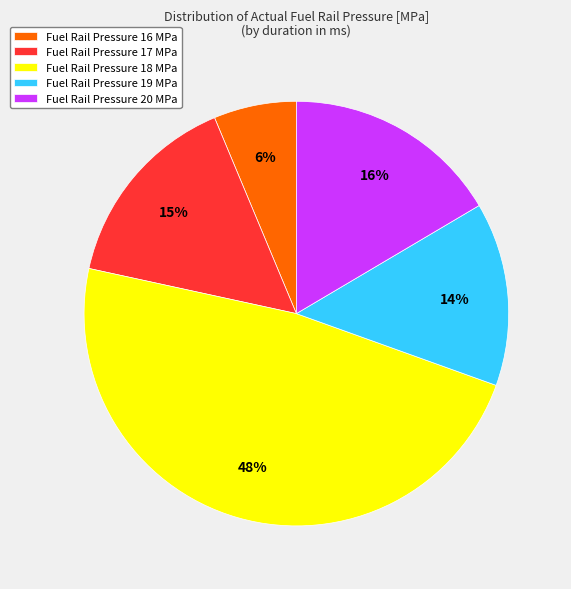

Is there a majority slice in this chart?

No